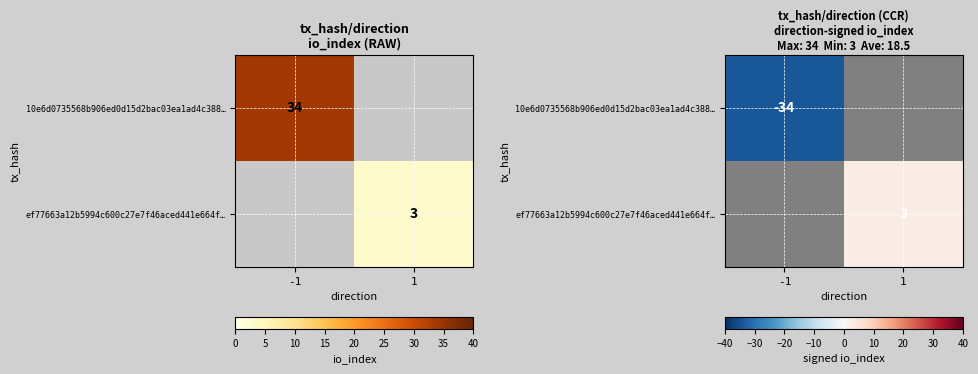

Which series has the largest range (max minus min)?

10e6d0735568b906ed0d15d2bac03ea1ad4c388…